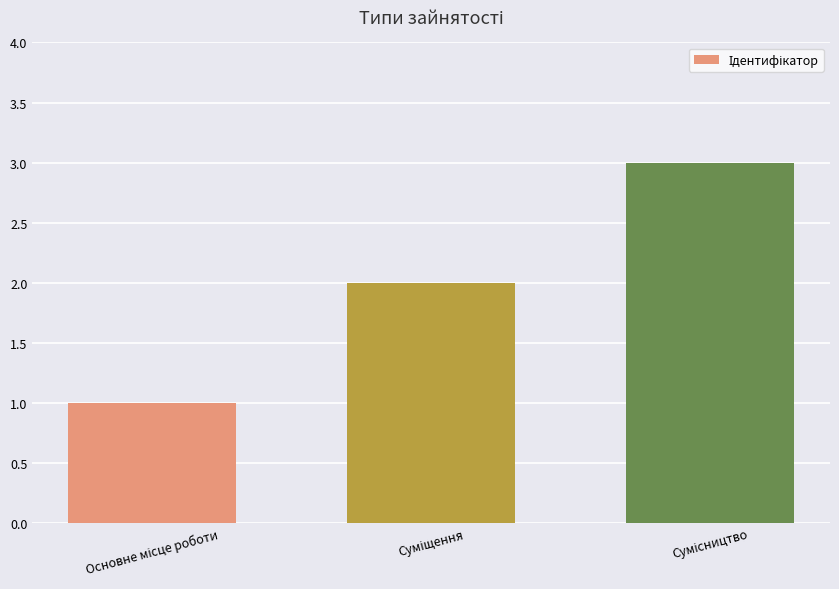

Are the bars grouped side by side (vs. stacked)?

No